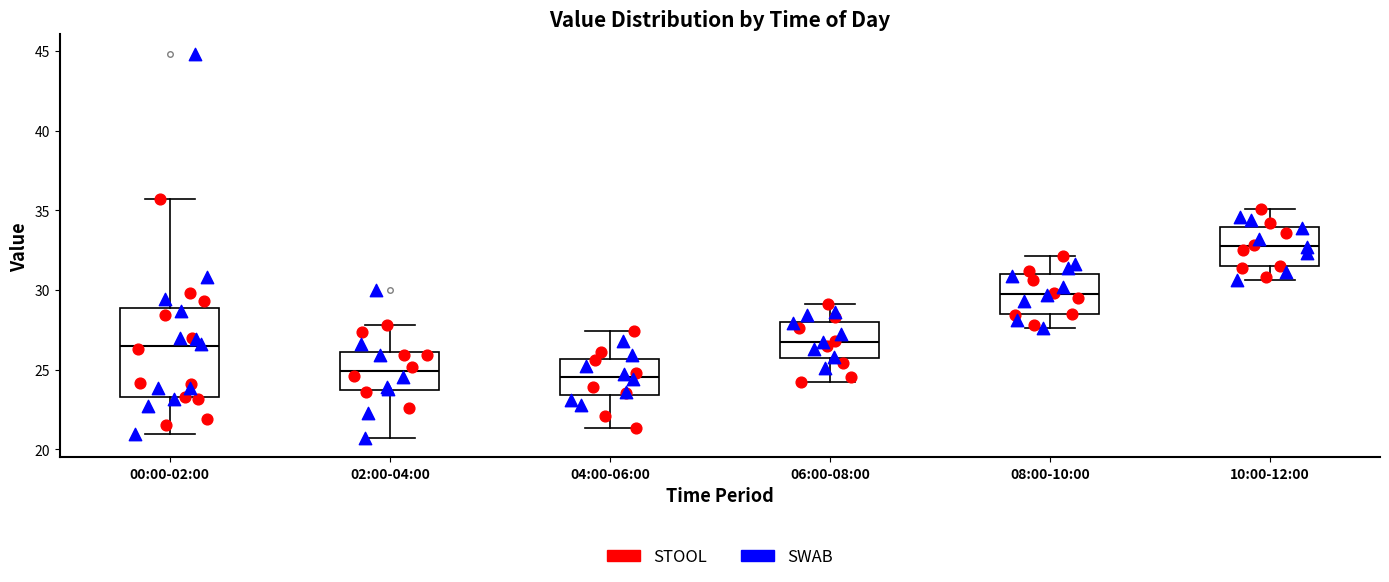

Reading left to right, transcribe this box plot: for each box, give where its median line is, the range the box spans, and where its two whiskers end, as read against the y-axis. The values are not printed on the chart, so give them approximately, as read against the axis.

00:00-02:00: median 26.5, box 23.5 to 29.0, whiskers 21.0 to 35.5
02:00-04:00: median 25.0, box 23.5 to 26.0, whiskers 20.5 to 28.0
04:00-06:00: median 24.5, box 23.5 to 25.5, whiskers 21.5 to 27.5
06:00-08:00: median 27.0, box 25.5 to 28.0, whiskers 24.0 to 29.0
08:00-10:00: median 30.0, box 28.5 to 31.0, whiskers 27.5 to 32.0
10:00-12:00: median 33.0, box 31.5 to 34.0, whiskers 30.5 to 35.0